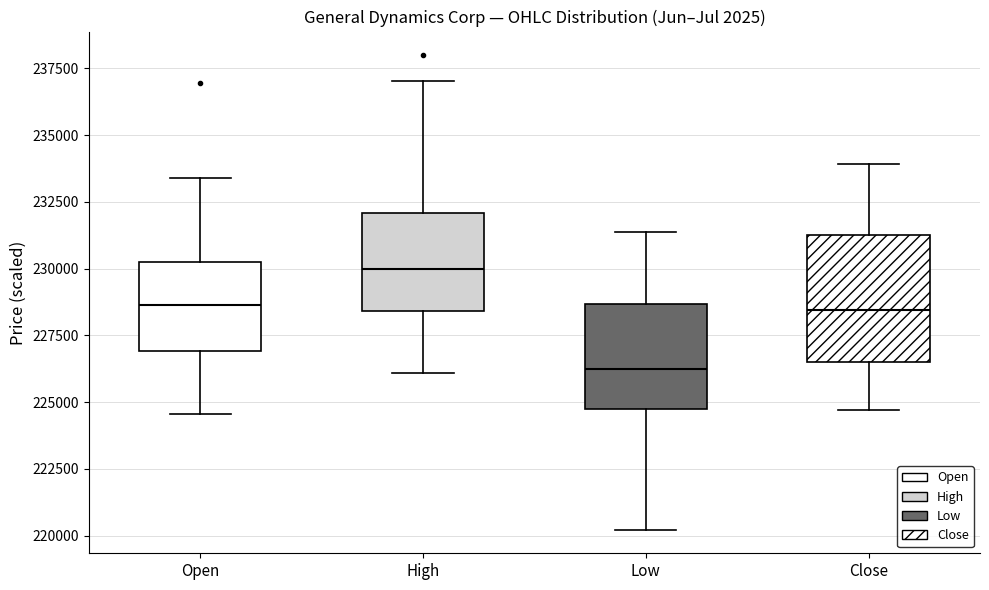

Where is the lower edge of the box for High on the y-axis? The values are not printed on the chart, so give them approximately, as read against the axis.

228500